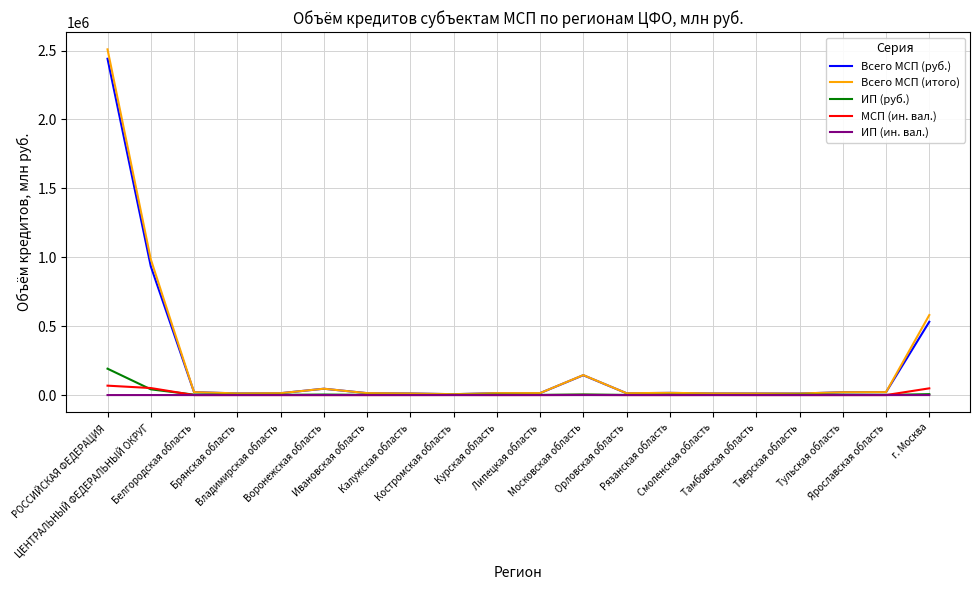

What is the highest value of the ИП (руб.) series?

191422